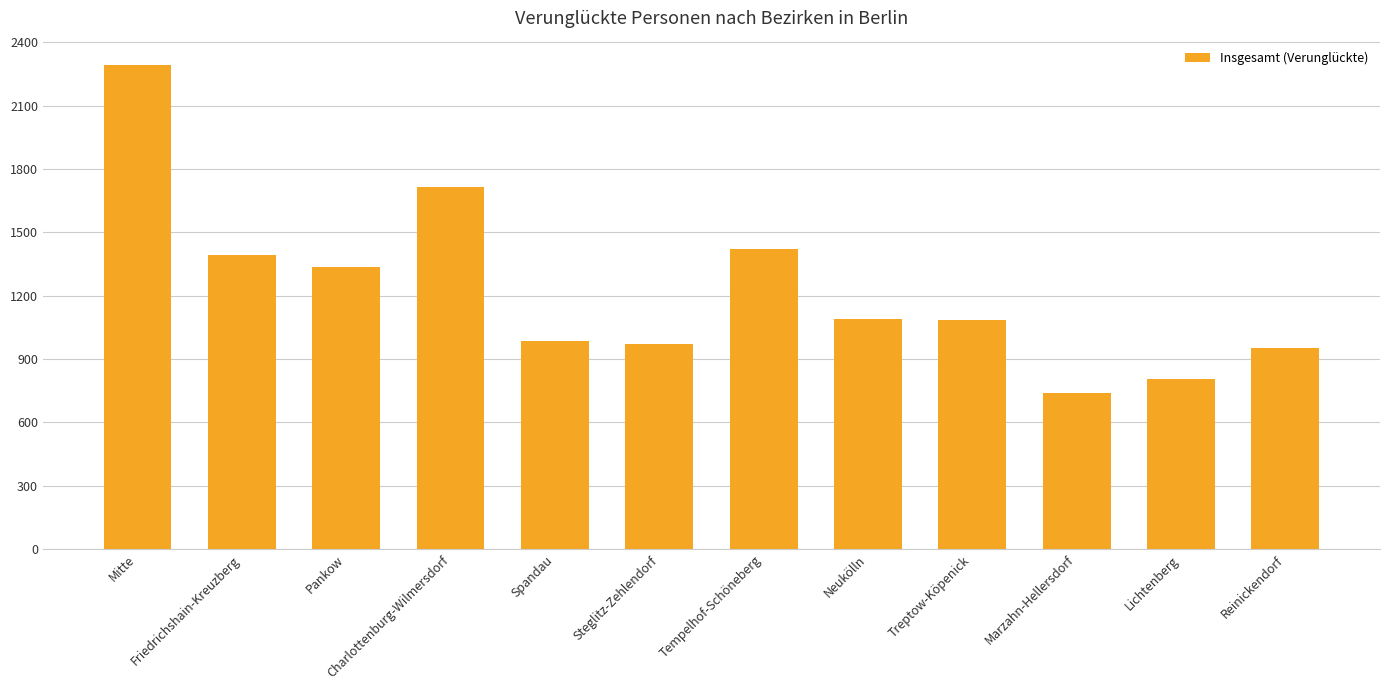

What is the value of the 2nd bar from the left?

1392